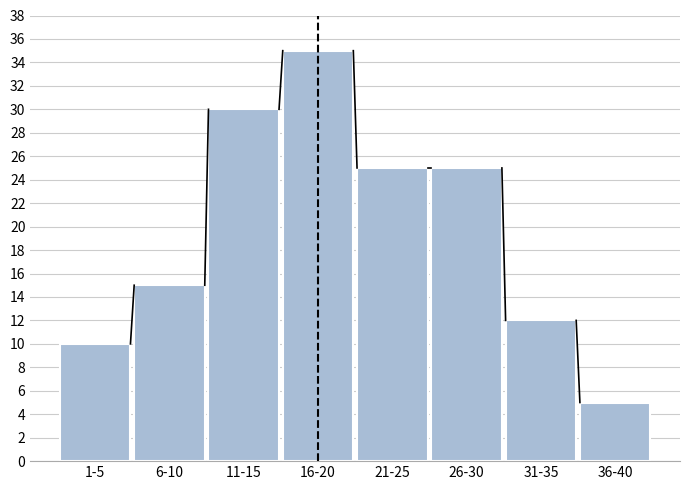

Reading left to right, extract all data points from this chart.

10	15	30	35	25	25	12	5